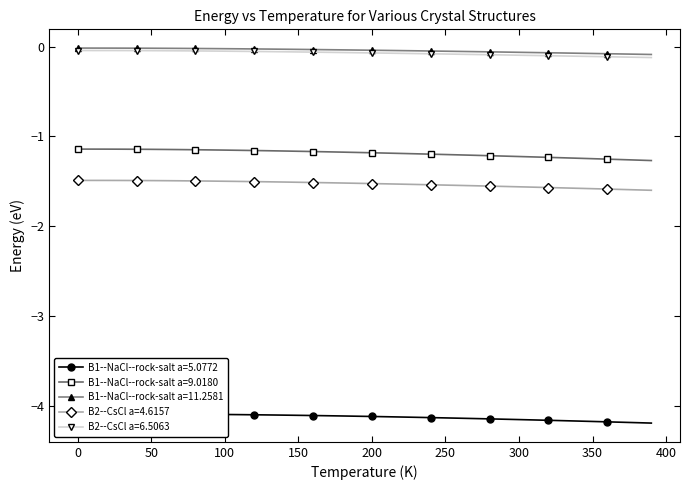

What is the minimum value for B2--CsCl a=4.6157?

-1.6